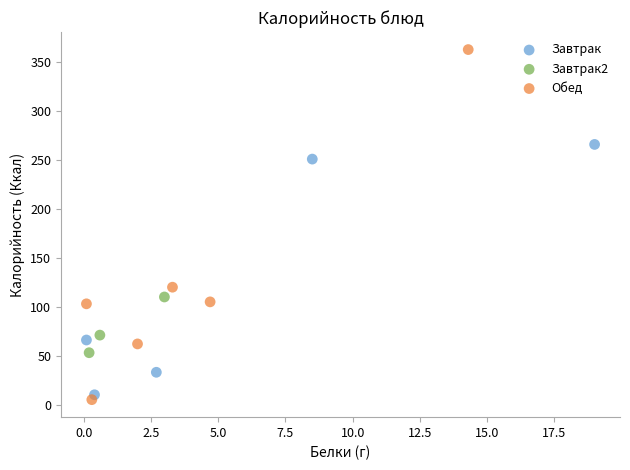

Which series contains the highest Y value?

Обед